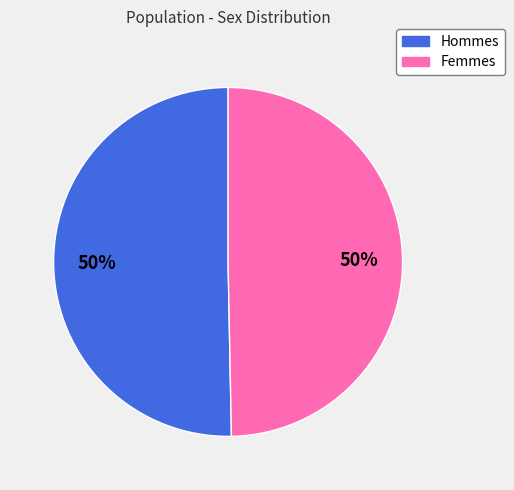

What percentage is the Femmes slice, to the nearest percent?

50%